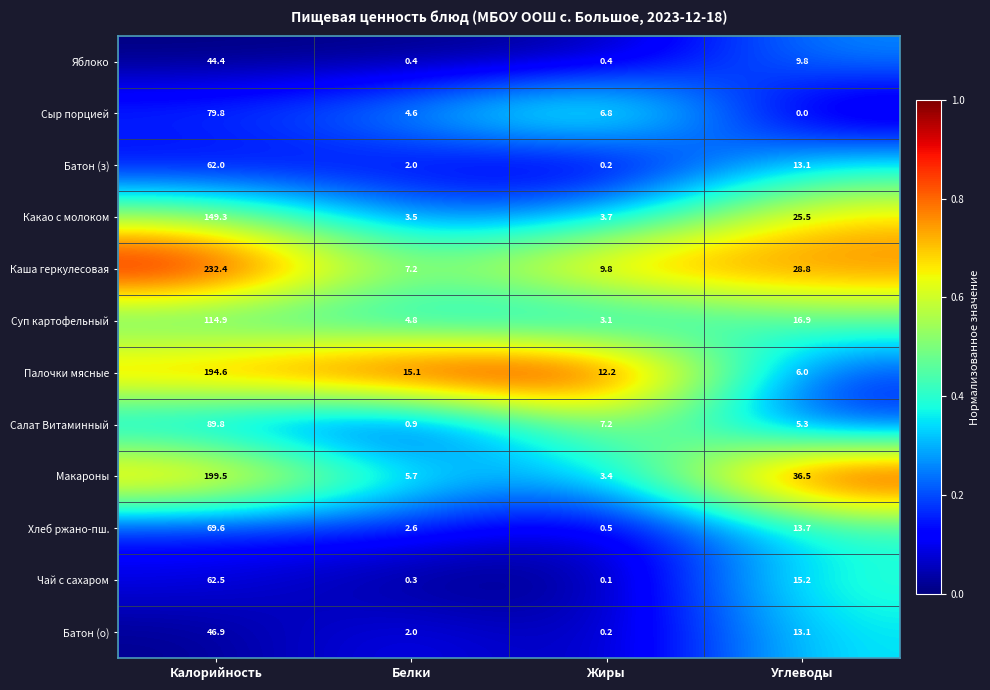

What is the sum of the Хлеб ржано-пш. values at Калорийность and Углеводы?

83.3